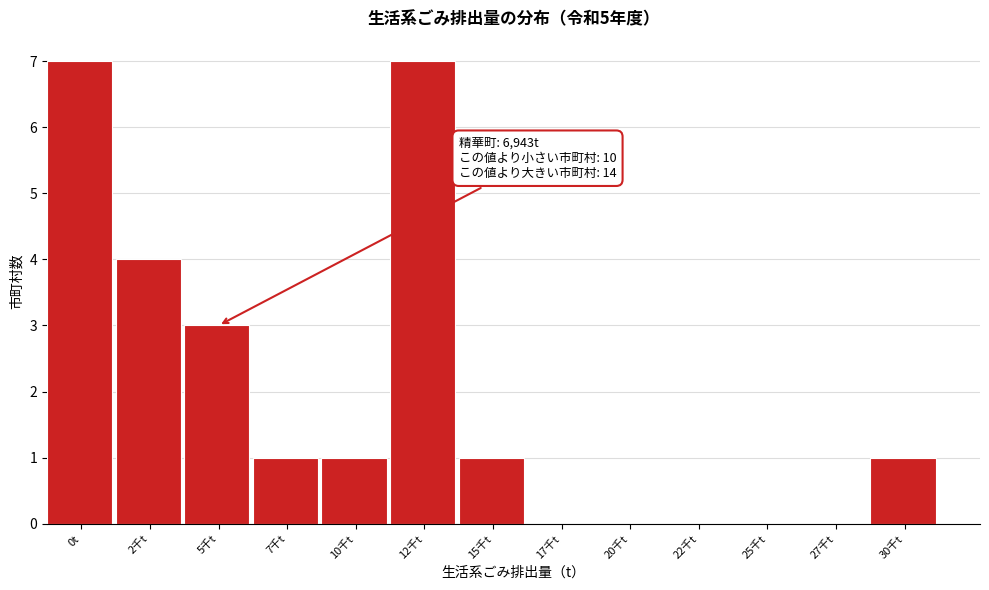

Reading left to right, what are all the values shown in this chart?

0t=7	2千t=4	5千t=3	7千t=1	10千t=1	12千t=7	15千t=1	17千t=0	20千t=0	22千t=0	25千t=0	27千t=0	30千t=1